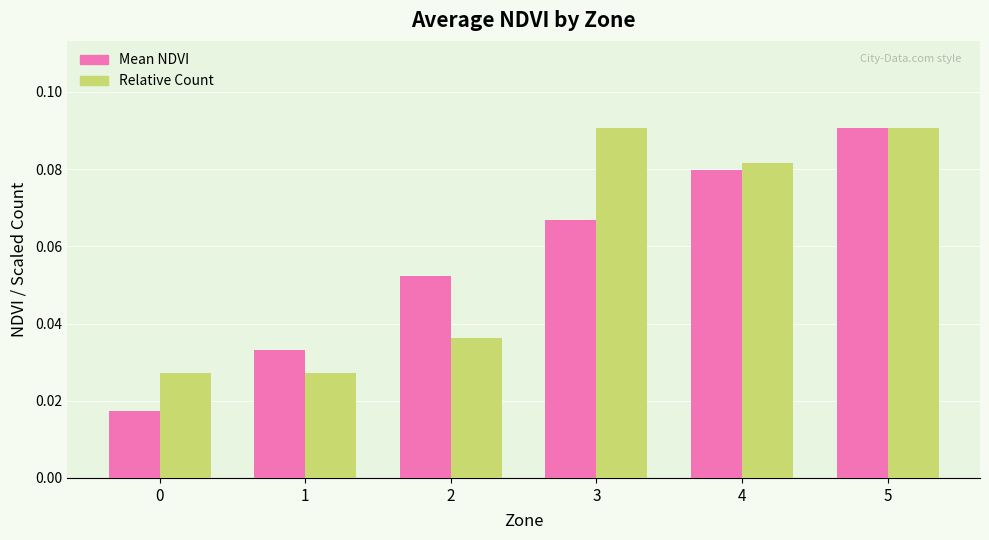

How many bars are there in each group?

2